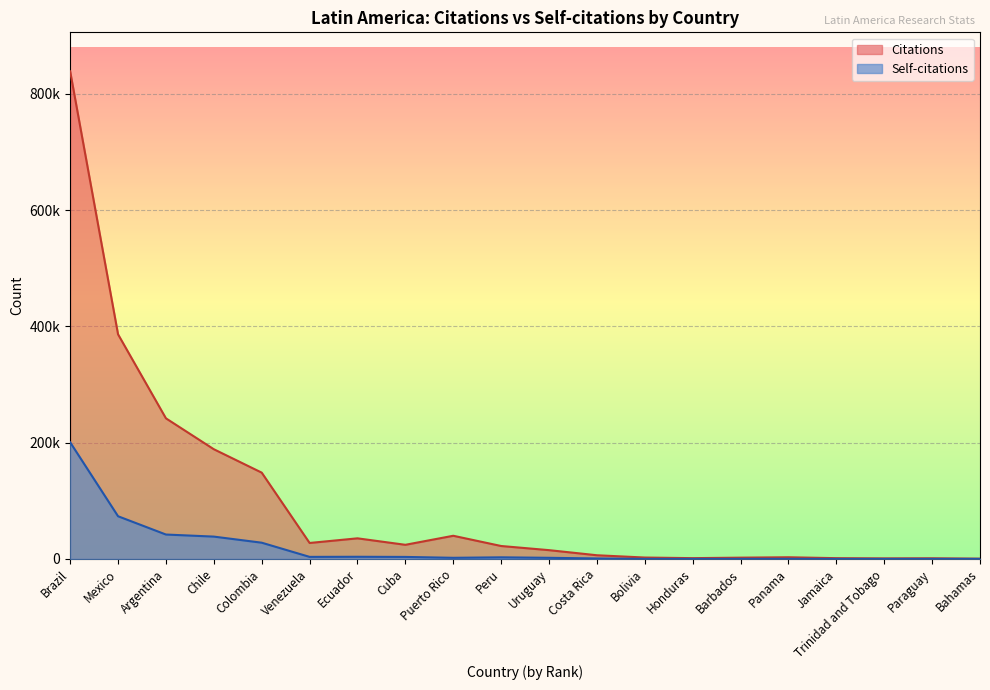

What is the maximum value for Citations?

838599